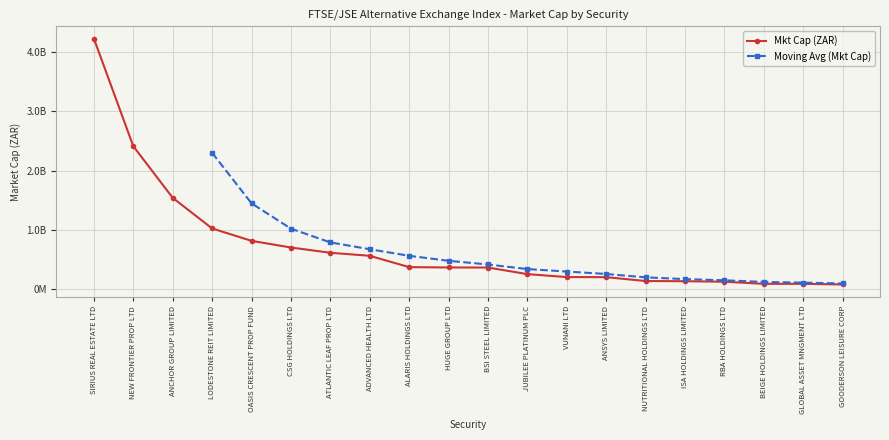

Rank the categories by value from highest to lowest.

SIRIUS REAL ESTATE LTD, NEW FRONTIER PROP LTD, ANCHOR GROUP LIMITED, LODESTONE REIT LIMITED, OASIS CRESCENT PROP FUND, CSG HOLDINGS LTD, ATLANTIC LEAF PROP LTD, ADVANCED HEALTH LTD, ALARIS HOLDINGS LTD, HUGE GROUP LTD, BSI STEEL LIMITED, JUBILEE PLATINUM PLC, VUNANI LTD, ANSYS LIMITED, NUTRITIONAL HOLDINGS LTD, ISA HOLDINGS LIMITED, RBA HOLDINGS LTD, BEIGE HOLDINGS LIMITED, GLOBAL ASSET MNGMENT LTD, GOODERSON LEISURE CORP